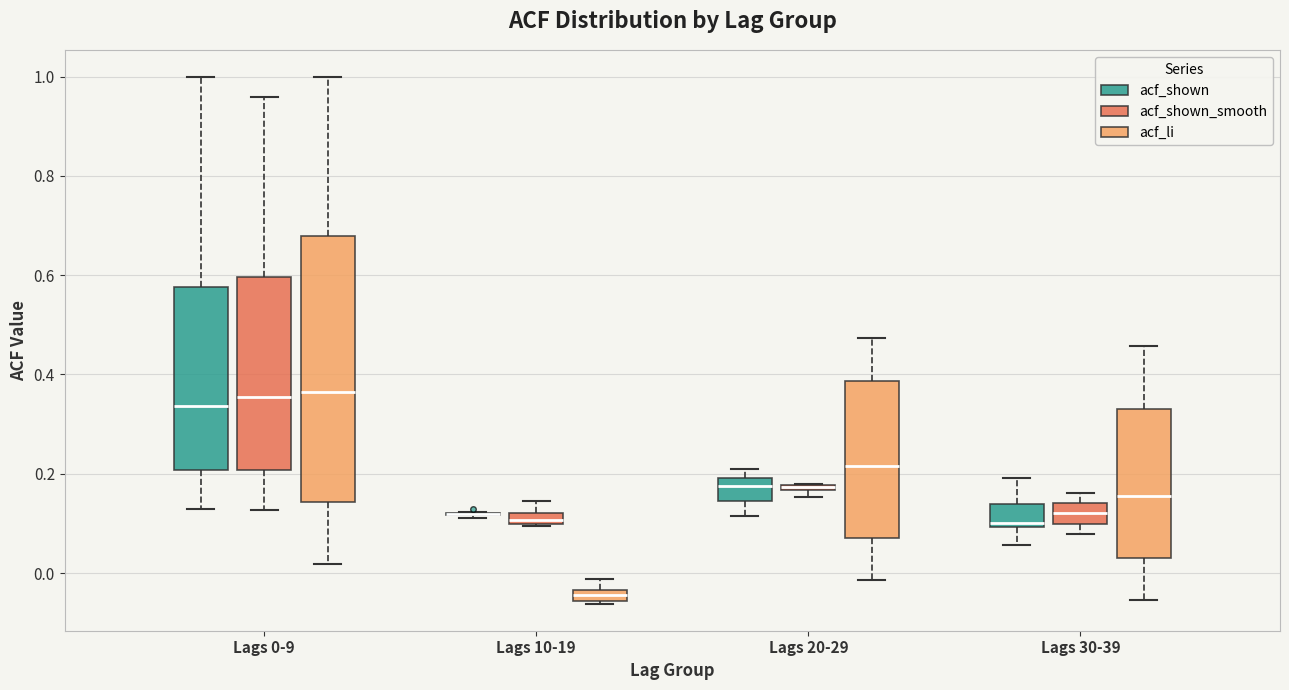

Comparing the boxes themselves (not the whiskers), which one is the tallest?

Lags 0-9 (acf_li)